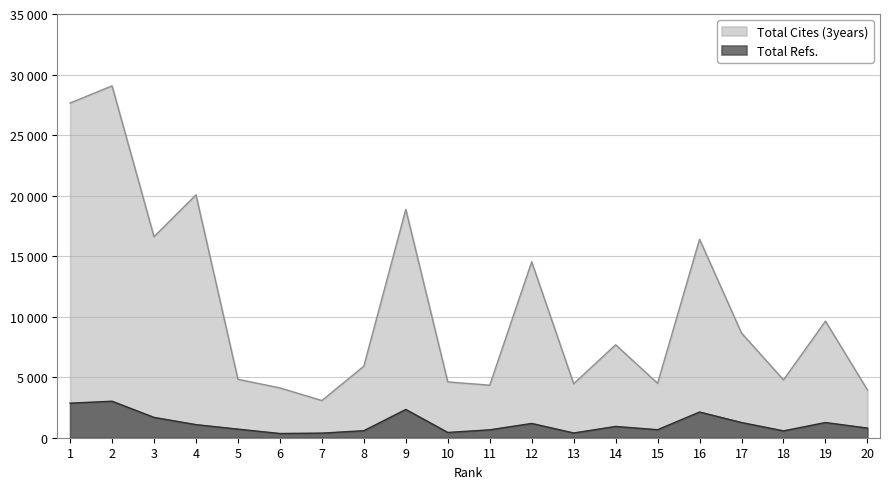

True or false: Total Refs. has a value of 1679 at 3.

True